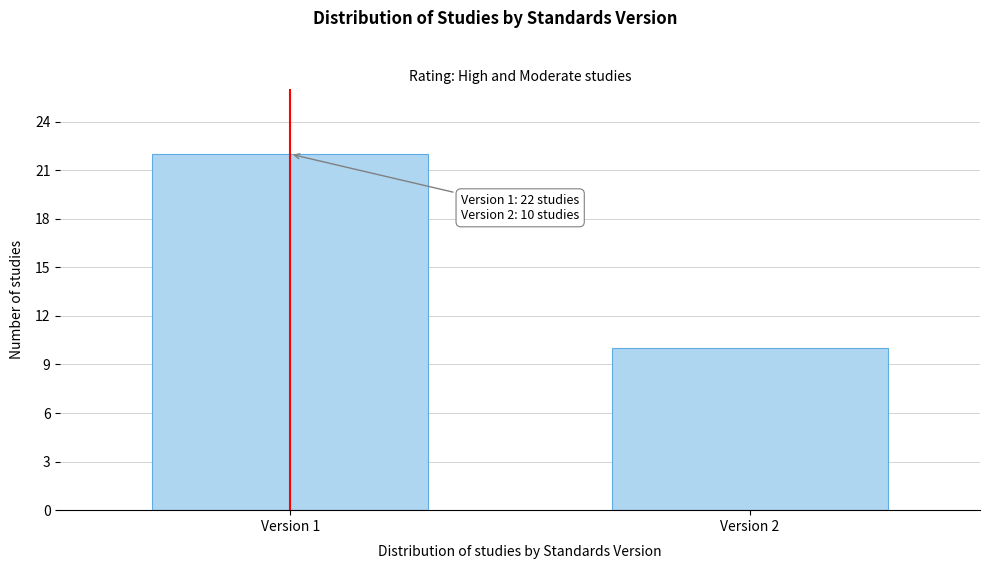

Reading left to right, transcribe all the data shown in this chart.

22	10